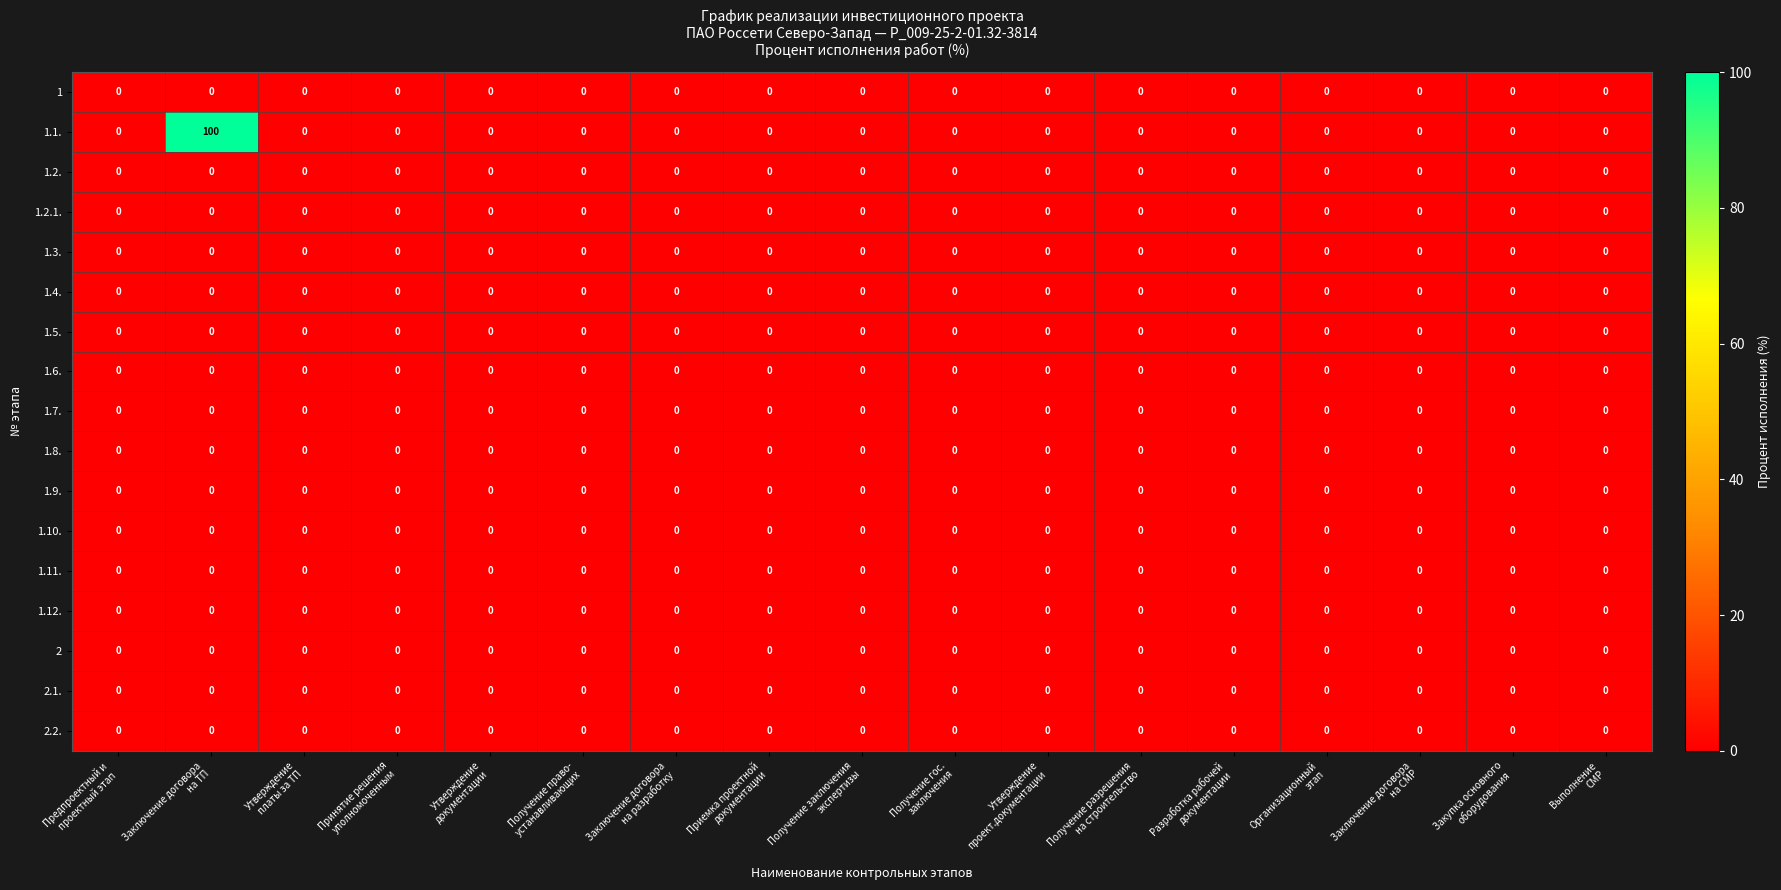

What is the greatest value displayed?

100